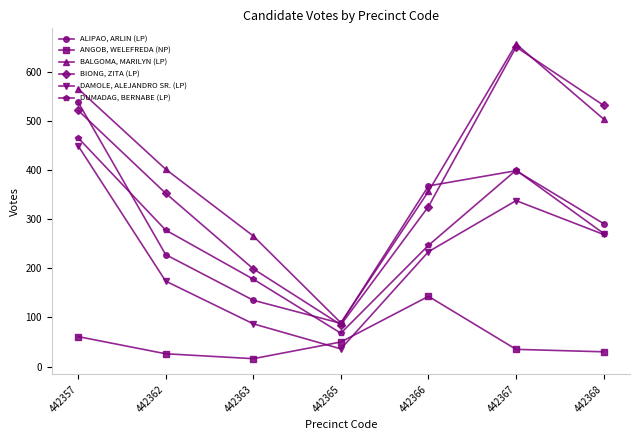

What is the difference between the DUMADAG, BERNABE (LP) values at 442367 and 442363?

222